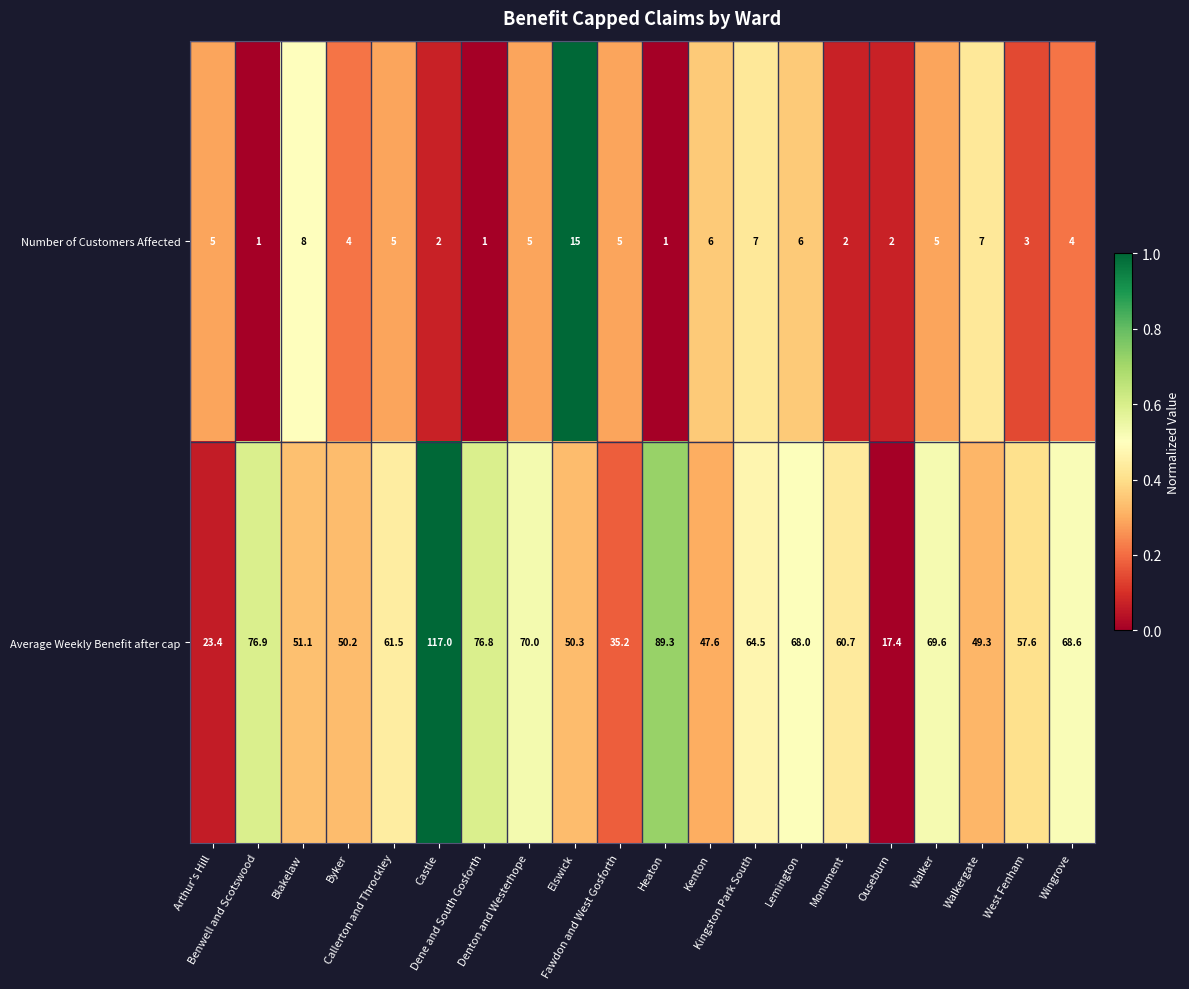

What is the sum of all Average Weekly Benefit after cap values?

1205.0